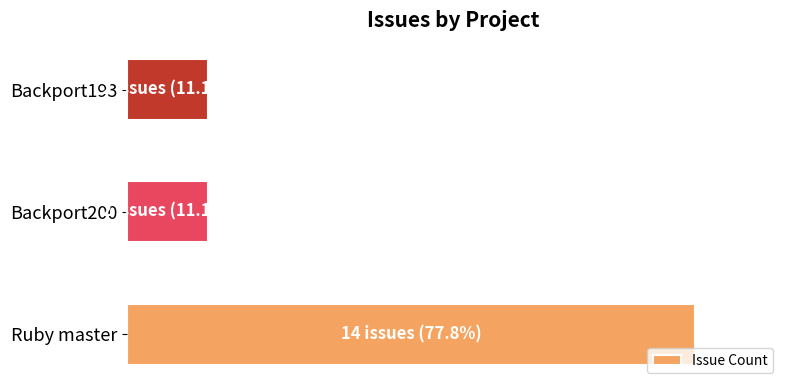

Does the chart contain any negative values?

No